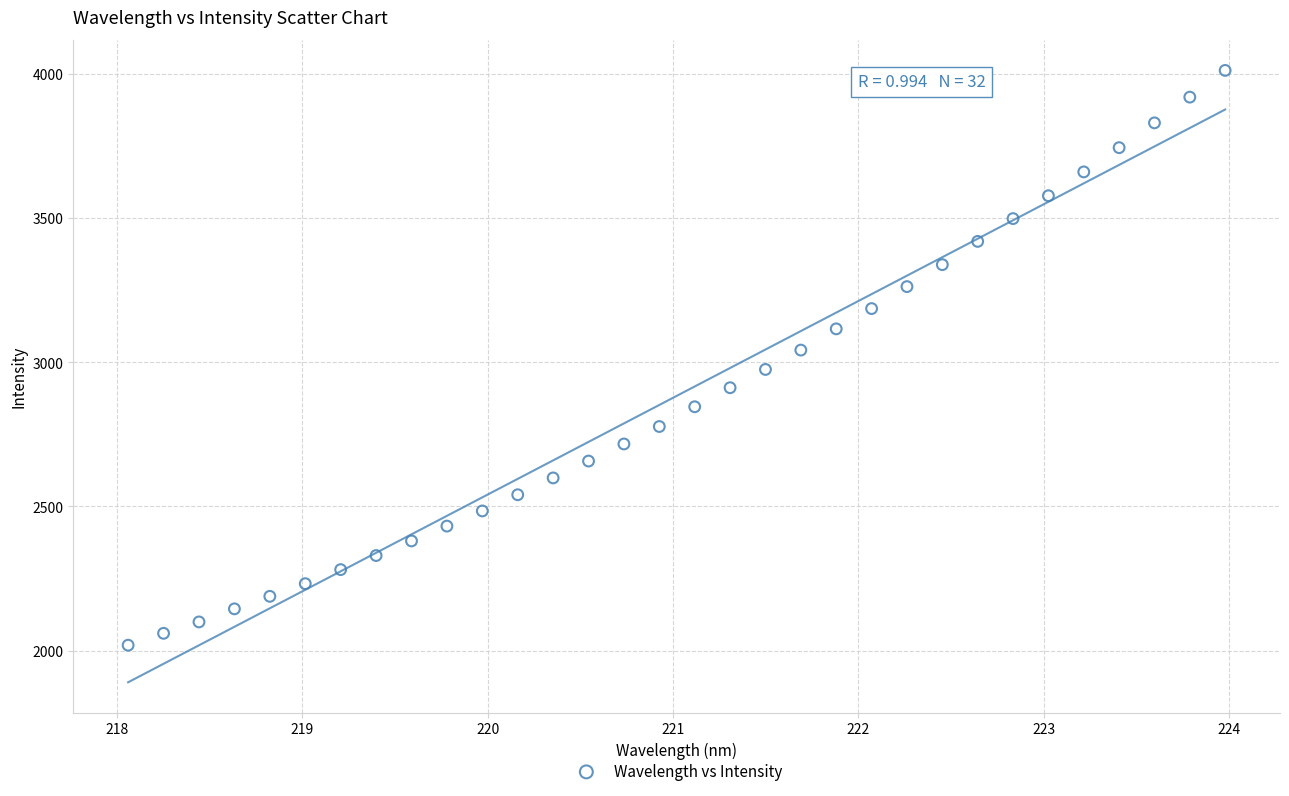

What is the range of Y values (max minus min)?

1993.7